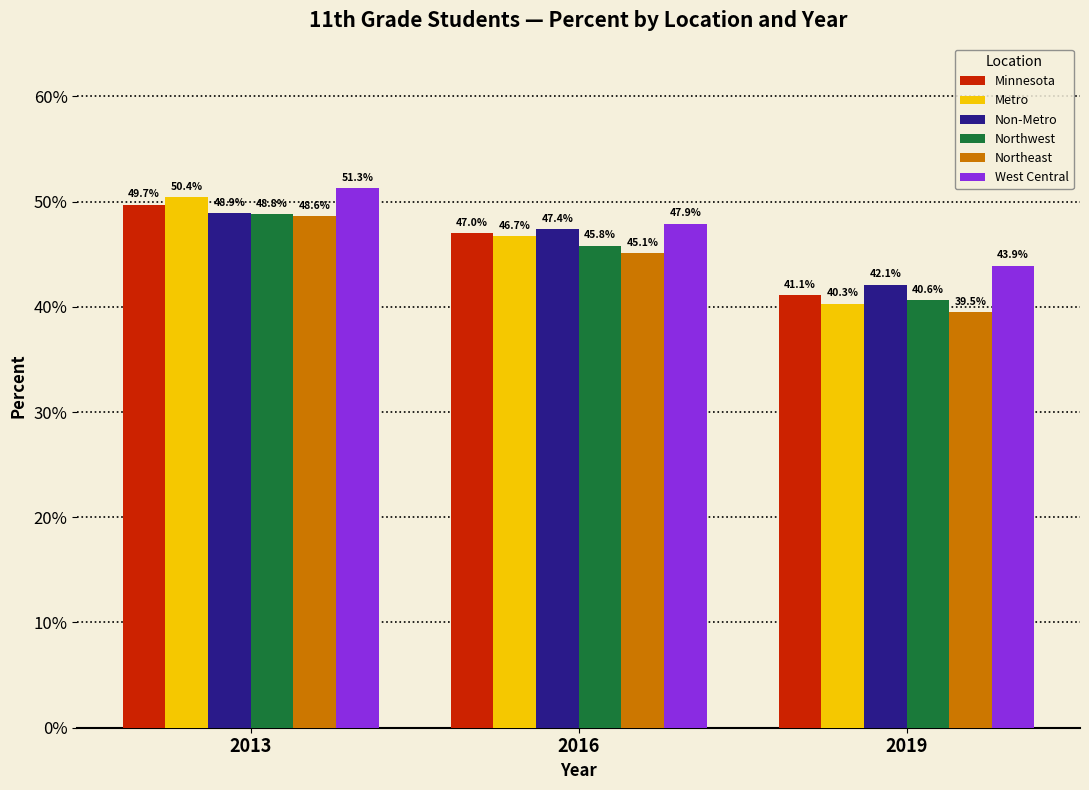

Are the bars horizontal?

No